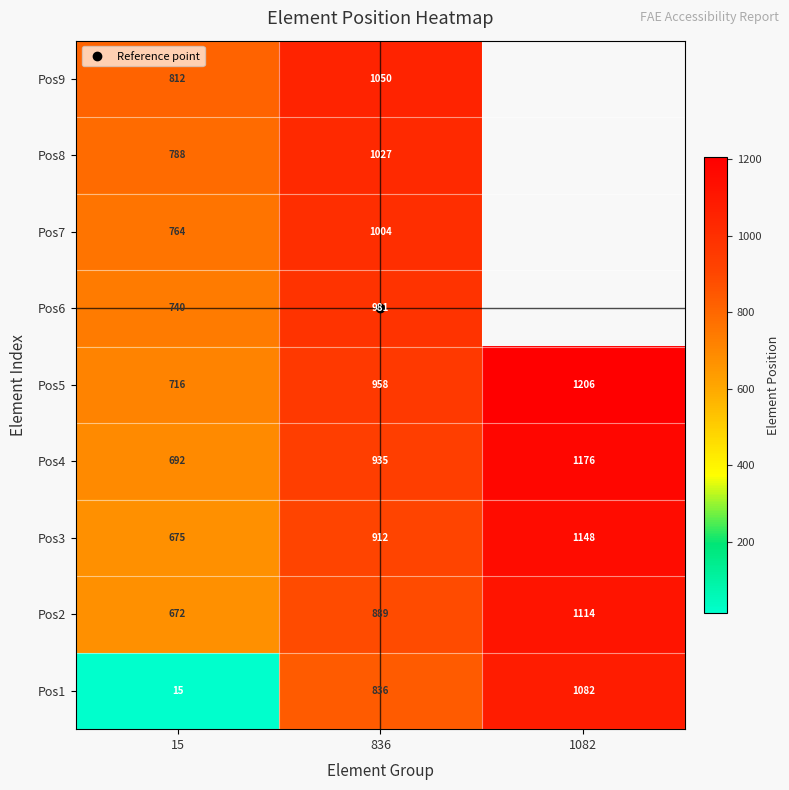

How many data points in Pos6 are less than 981?

1